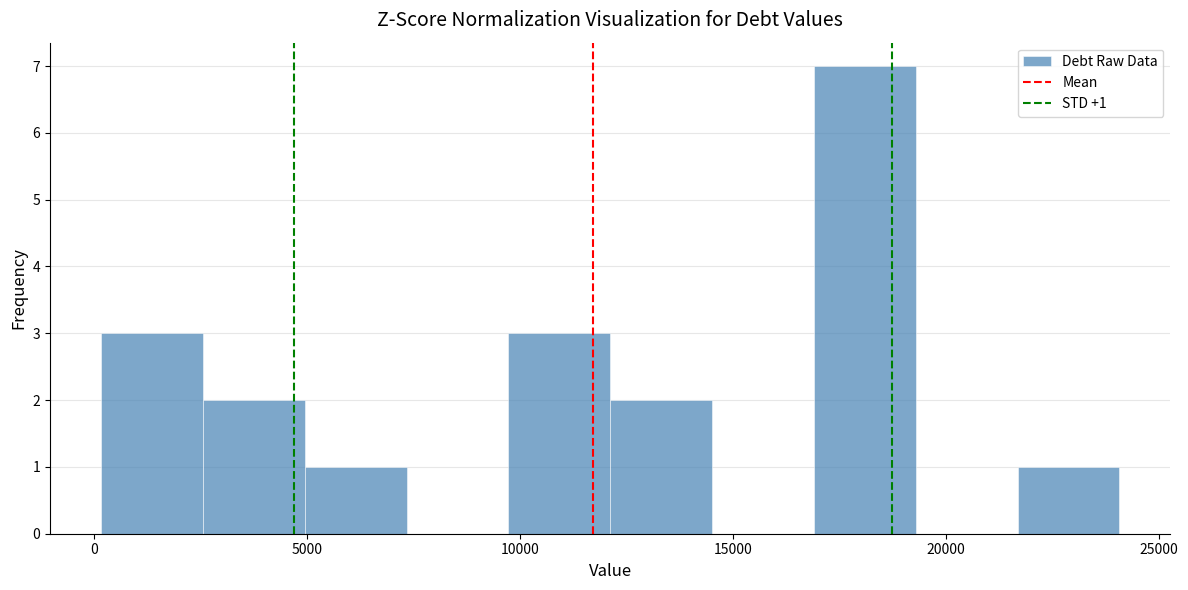

Over which range of the x-axis is the bar tallest?

17000 to 19500